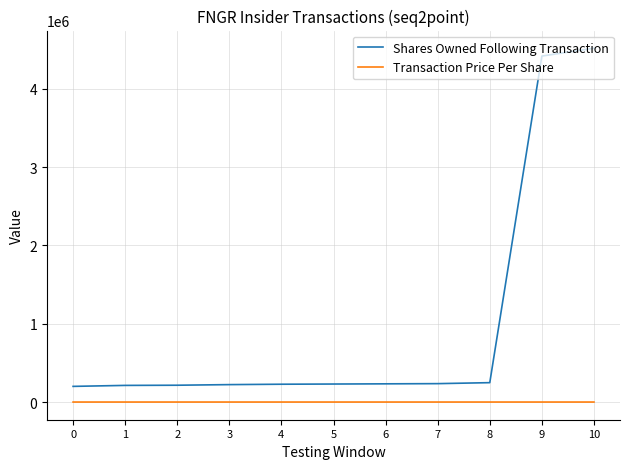

How many lines are shown in the chart?

2